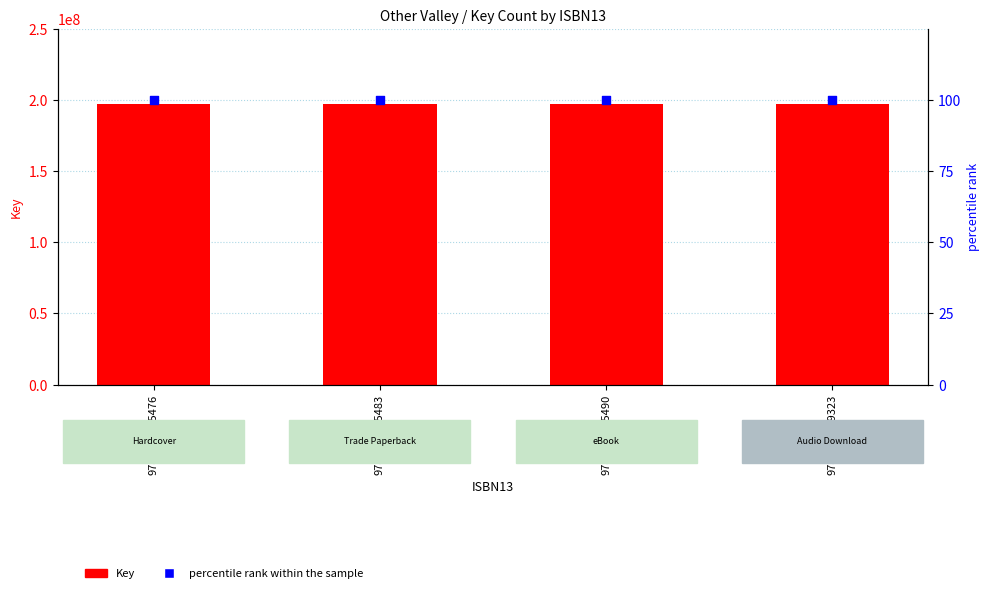

Which series contains the highest Y value?

Key